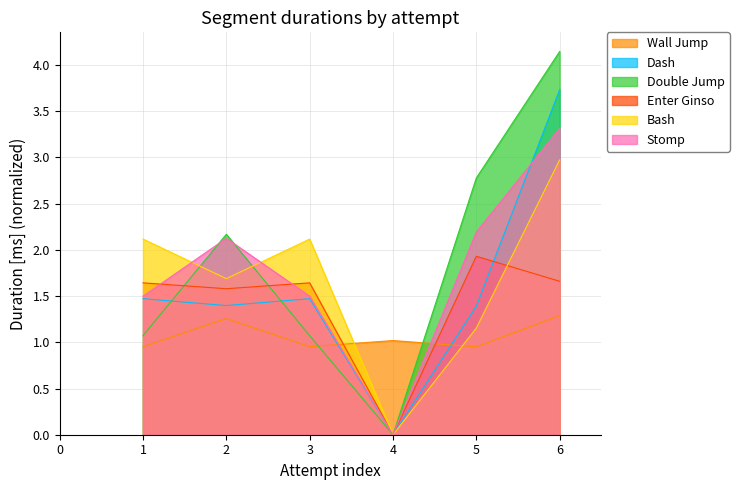

How many lines are shown in the chart?

6